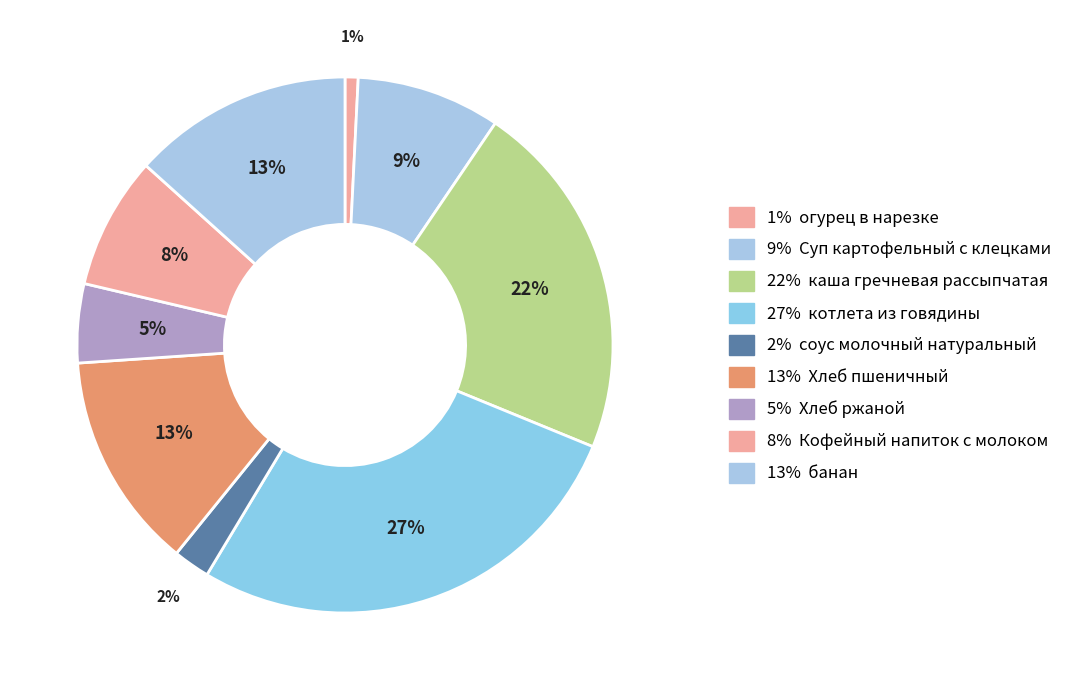

To the nearest percent, what is the average slice percentage?

11%